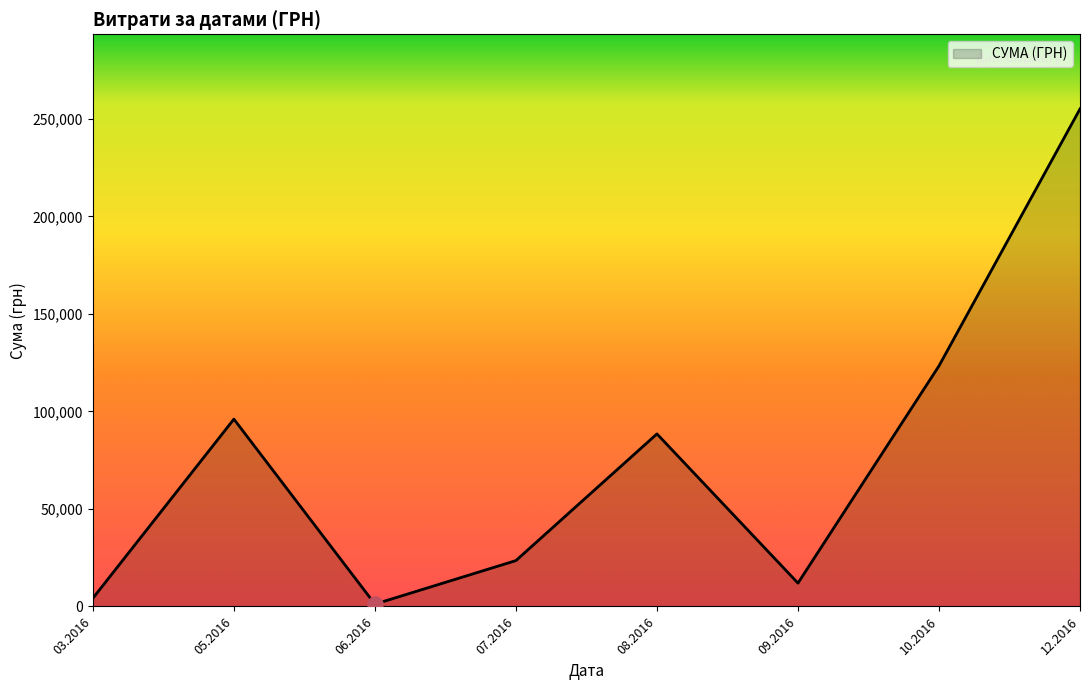

What is the change in value from 05.2016 to 12.2016?

+159083.9